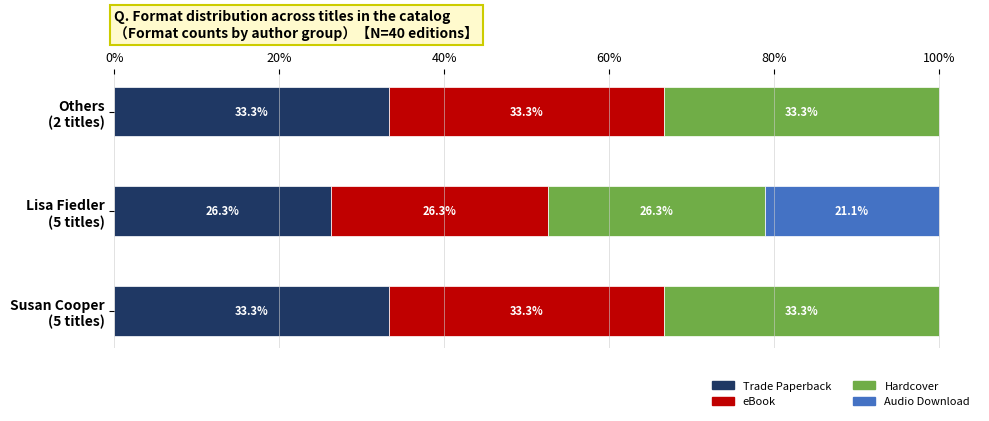

What is the highest value of the Trade Paperback series?

33.3